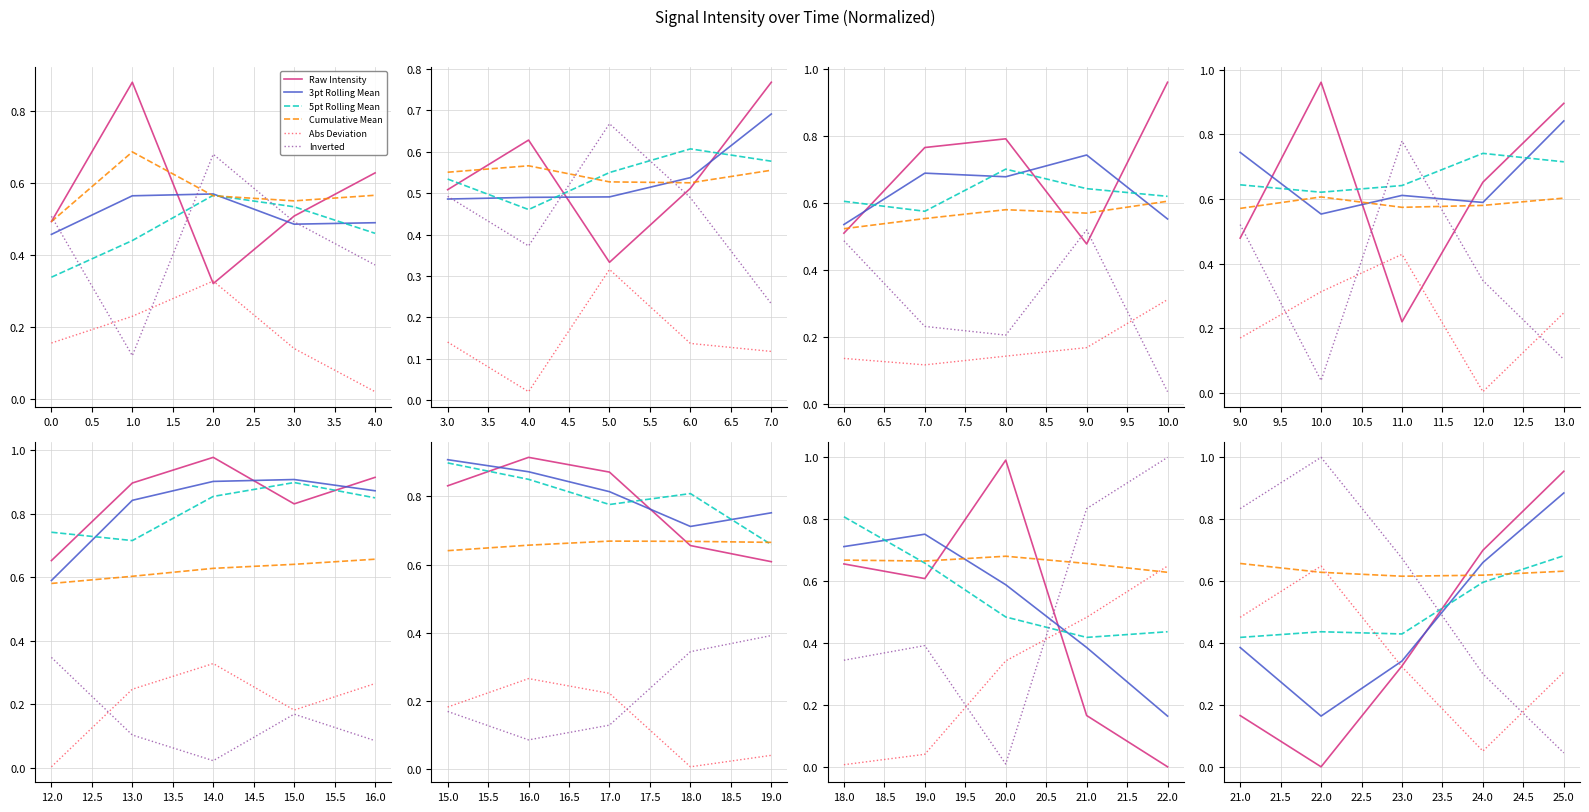

What is the difference between the maximum and minimum values in the Abs Deviation series?

0.6